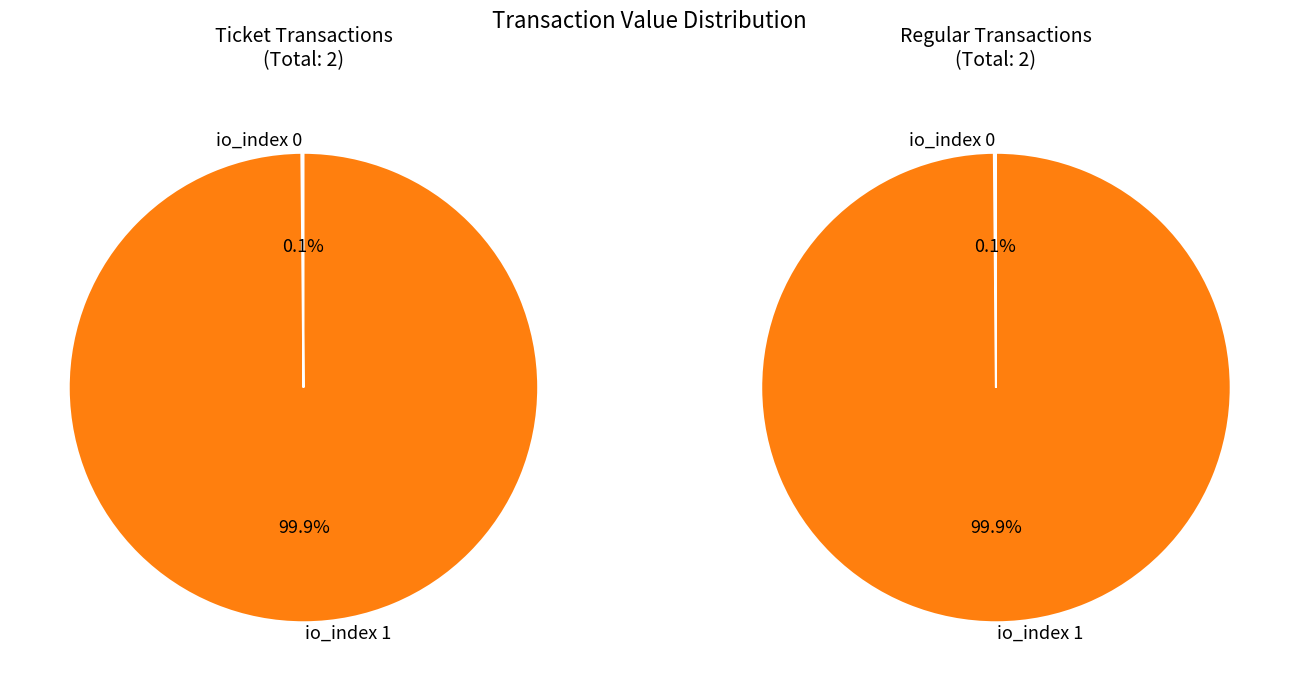

Combined, what portion of the pie is io_index 1 and io_index 0?

100.0%